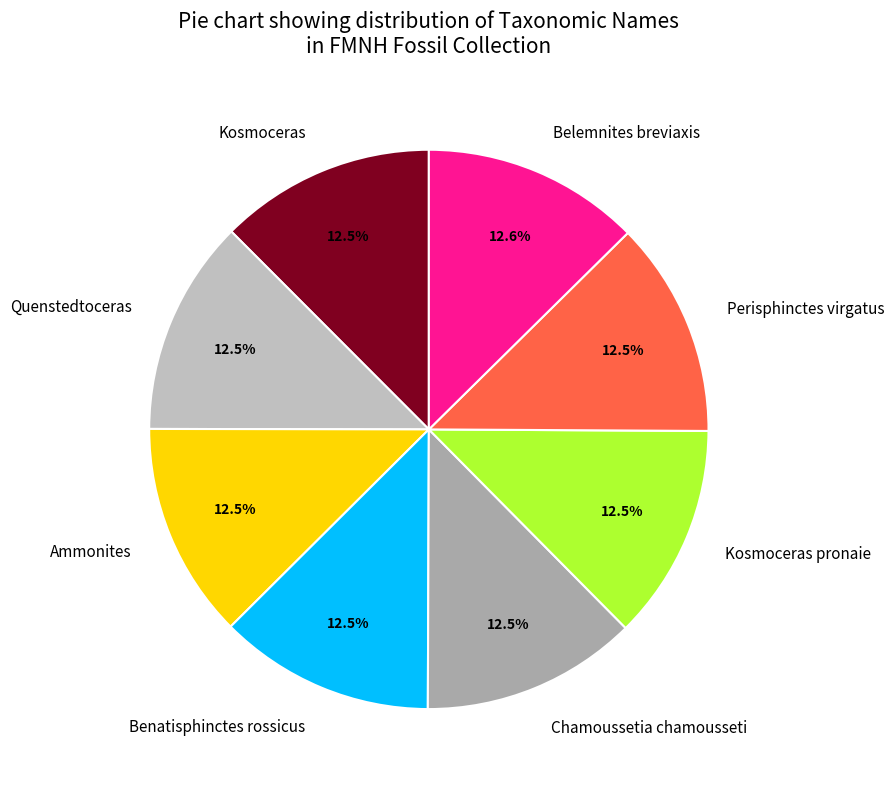

The Kosmoceras slice represents 22% of the pie. True or false?

False